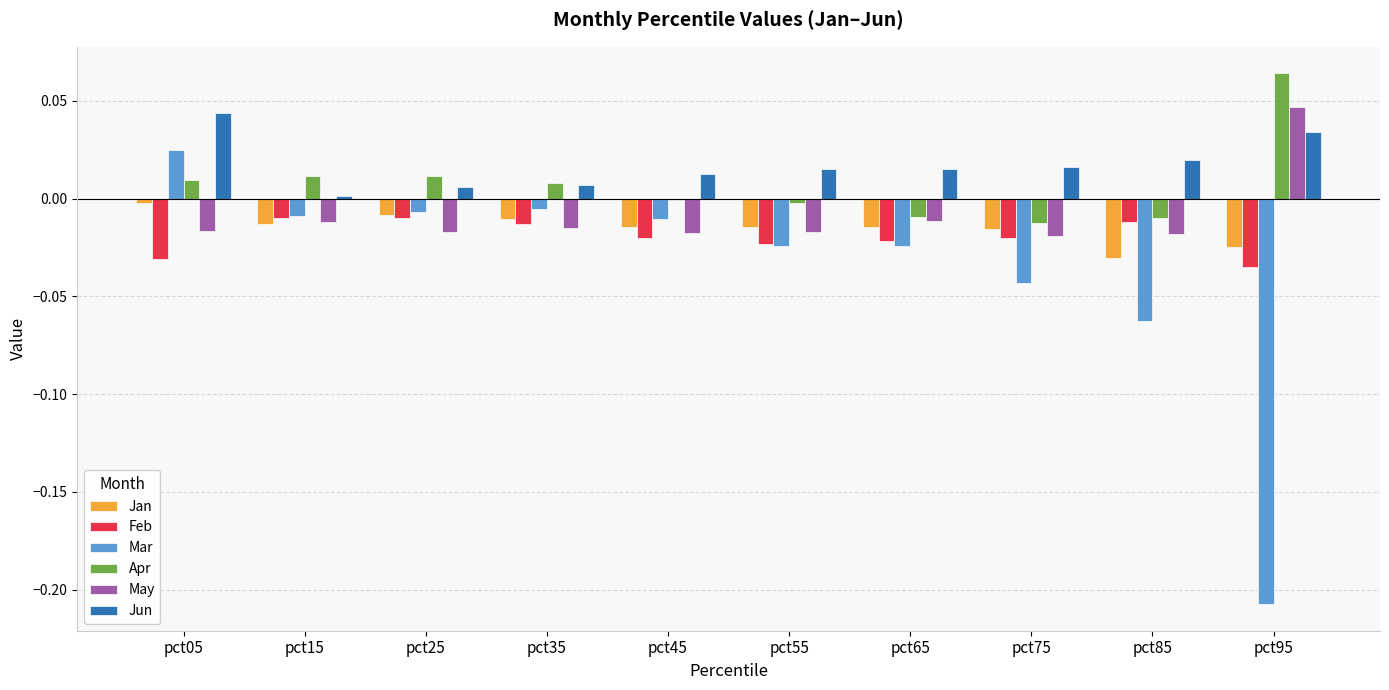

Where does the May series first go above 0?

pct95